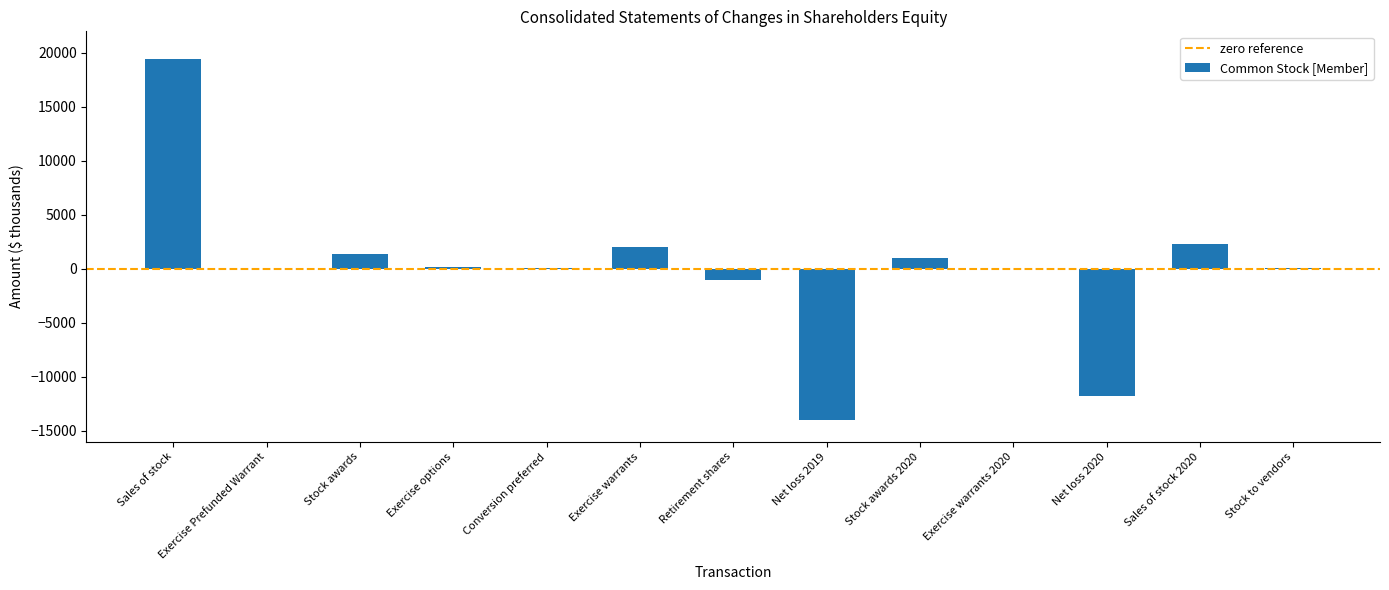

What is the sum of all values?

-202